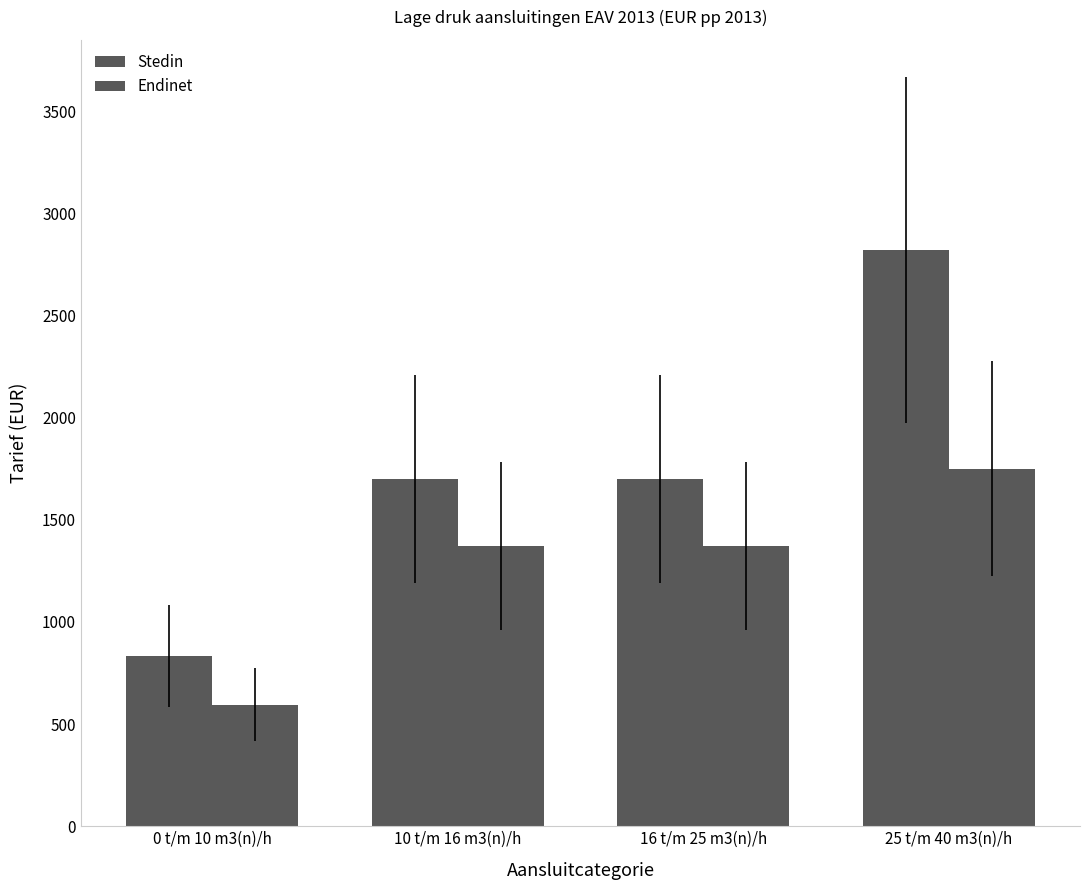

Does the chart contain any negative values?

No